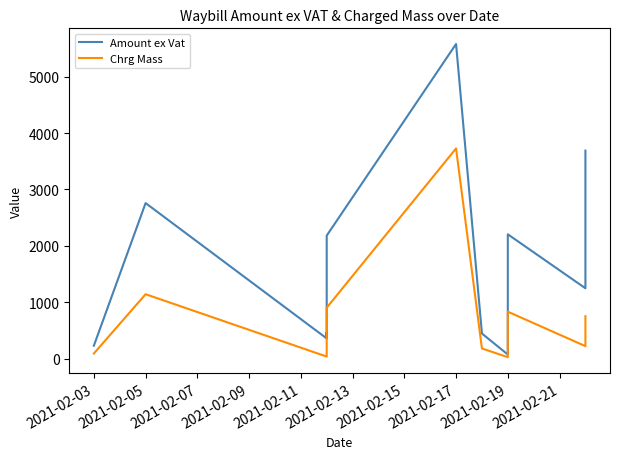

Which series has the largest total across all categories?

Amount ex Vat